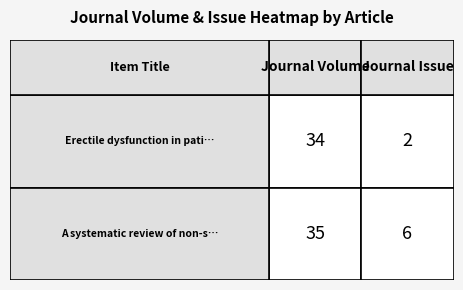

What is the maximum value for Erectile dysfunction in patients with a...?

34